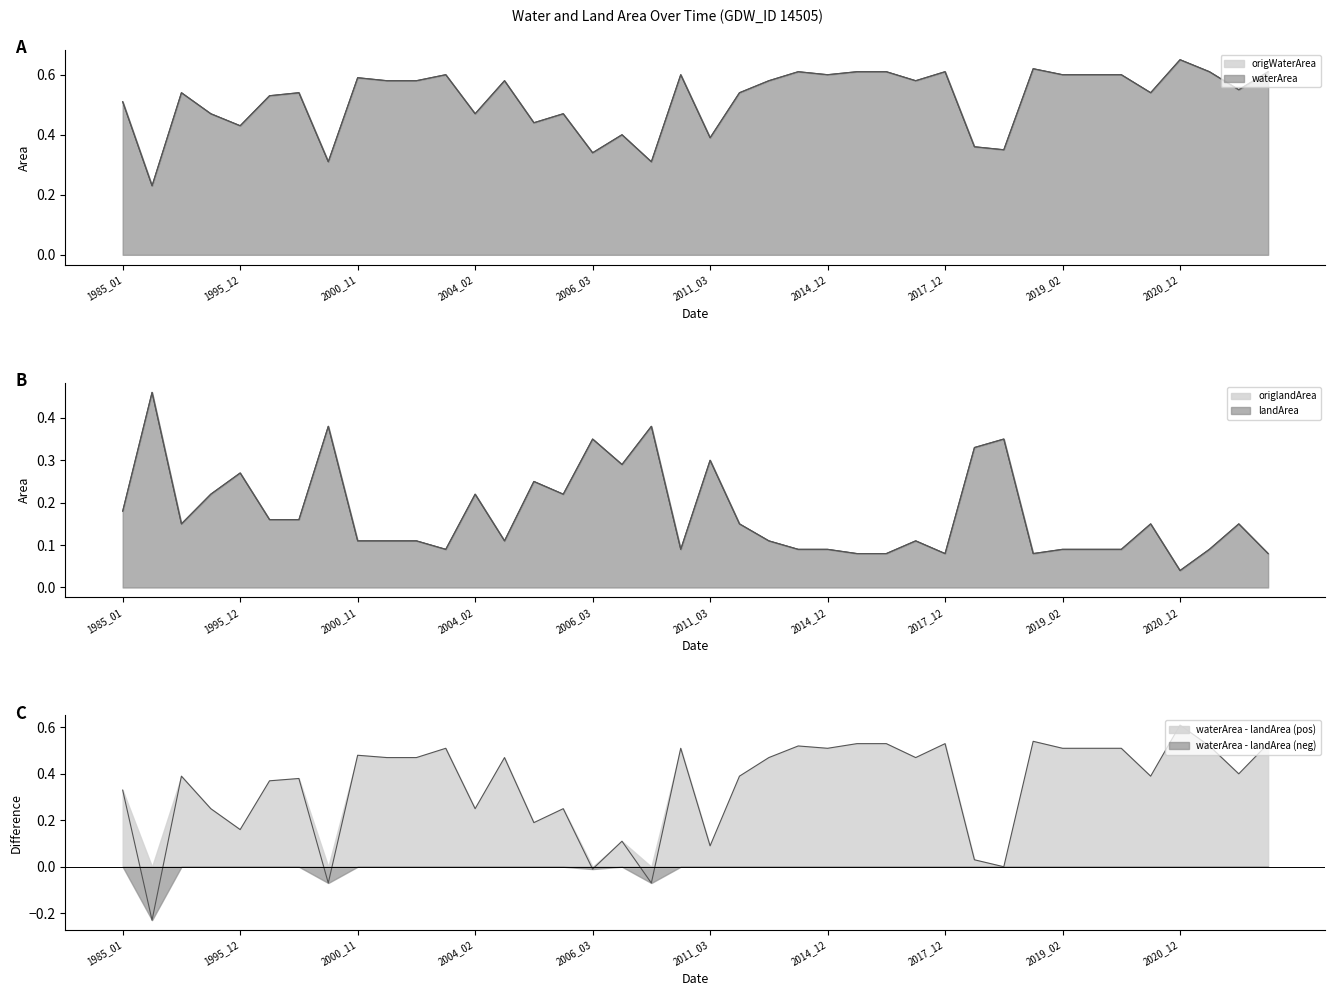

Between 2018_11 and 1999_12, which is larger?

2018_11